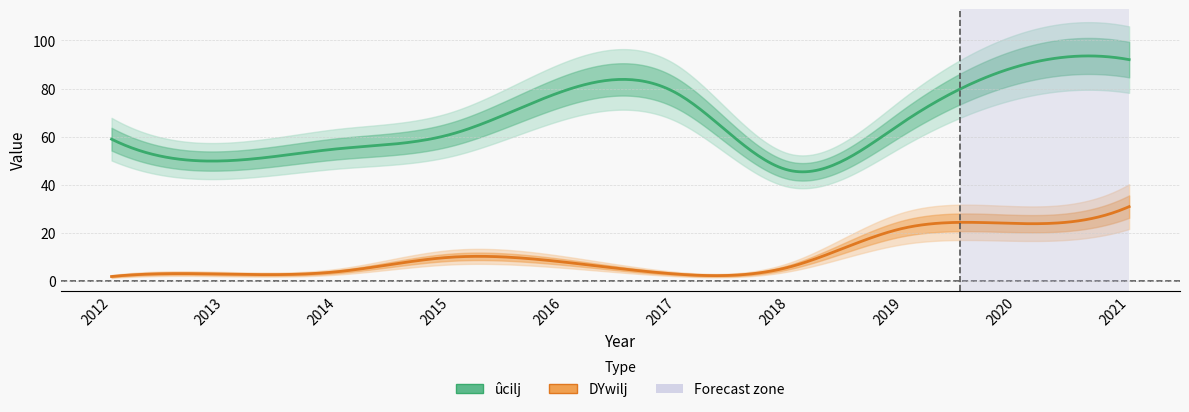

Which category has the highest value across all series?

2021